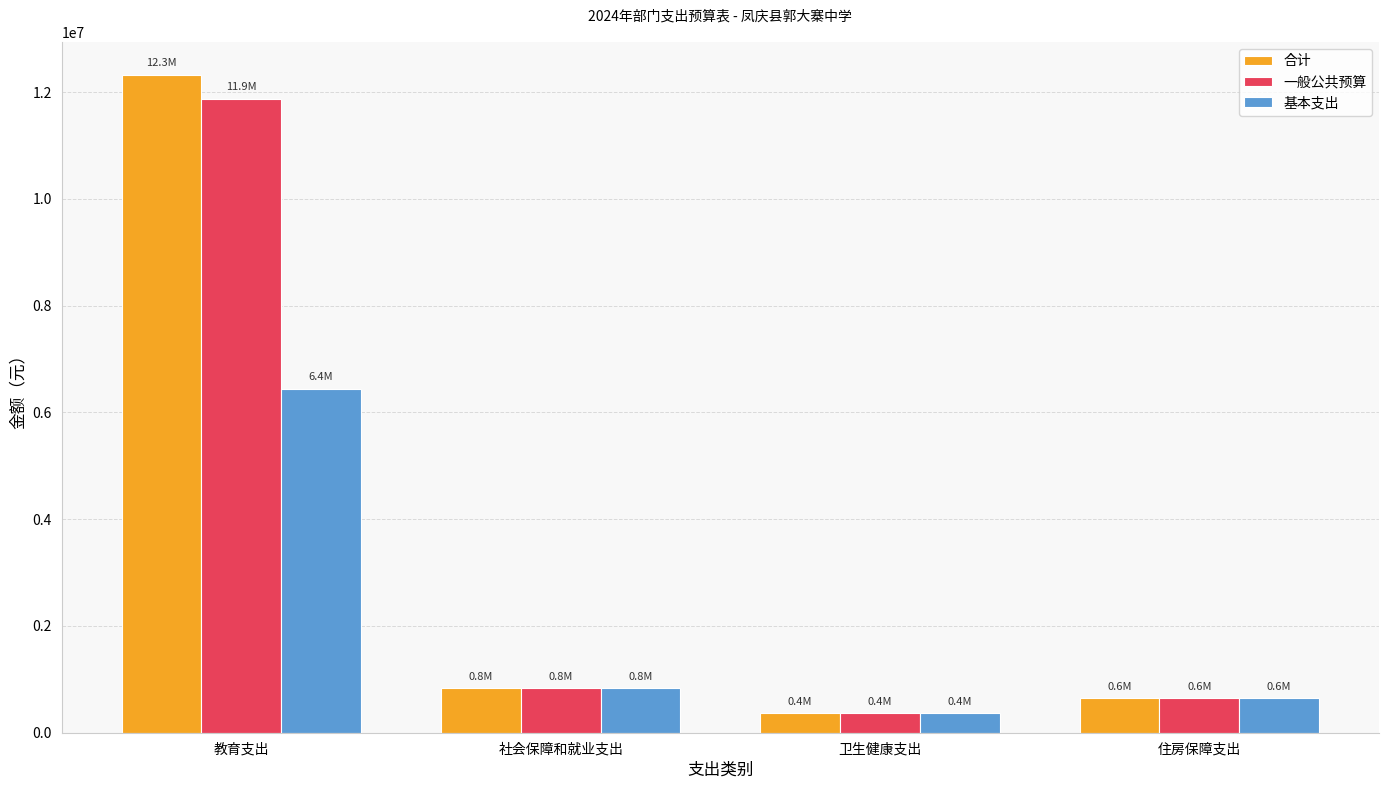

Rank the series by their maximum value, from lowest to highest.

基本支出, 一般公共预算, 合计